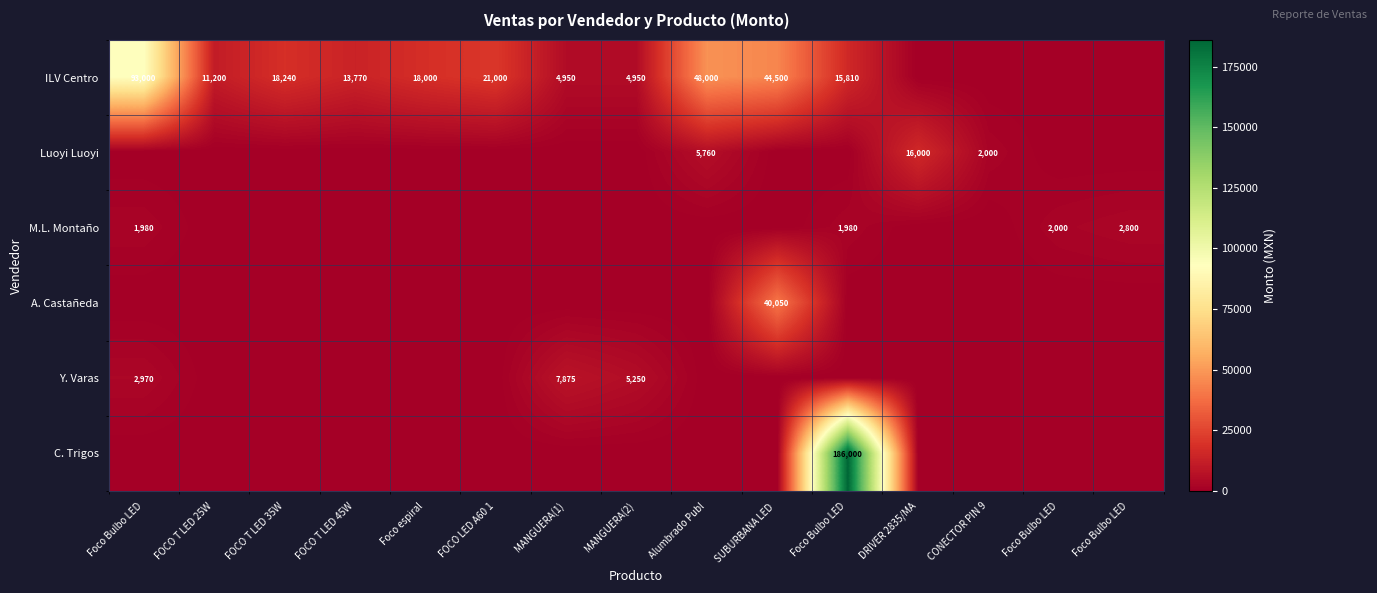

How many values in Luoyi Luoyi are above zero?

3